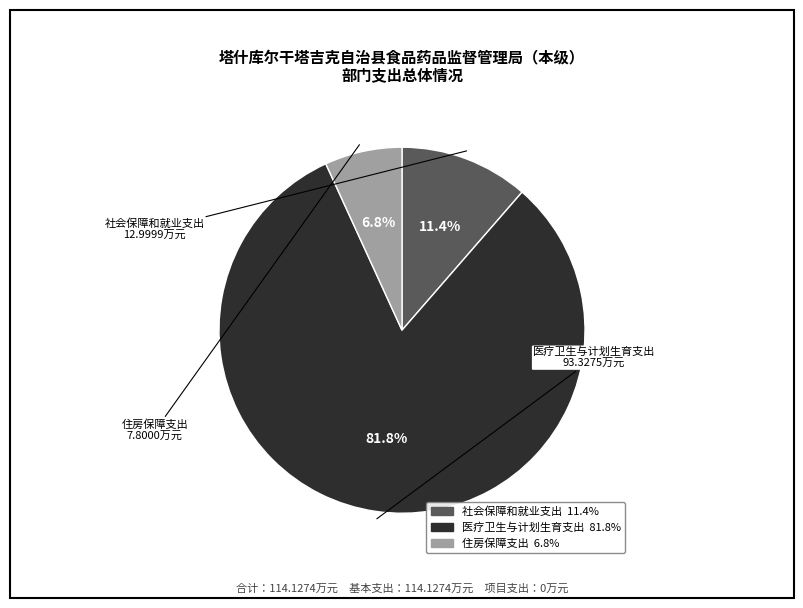

Which category accounts for the majority?

医疗卫生与计划生育支出